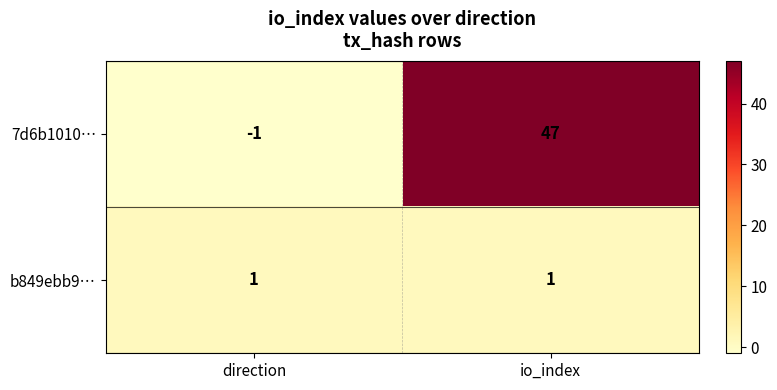

The 7d6b1010… series shows -1 at direction. True or false?

True